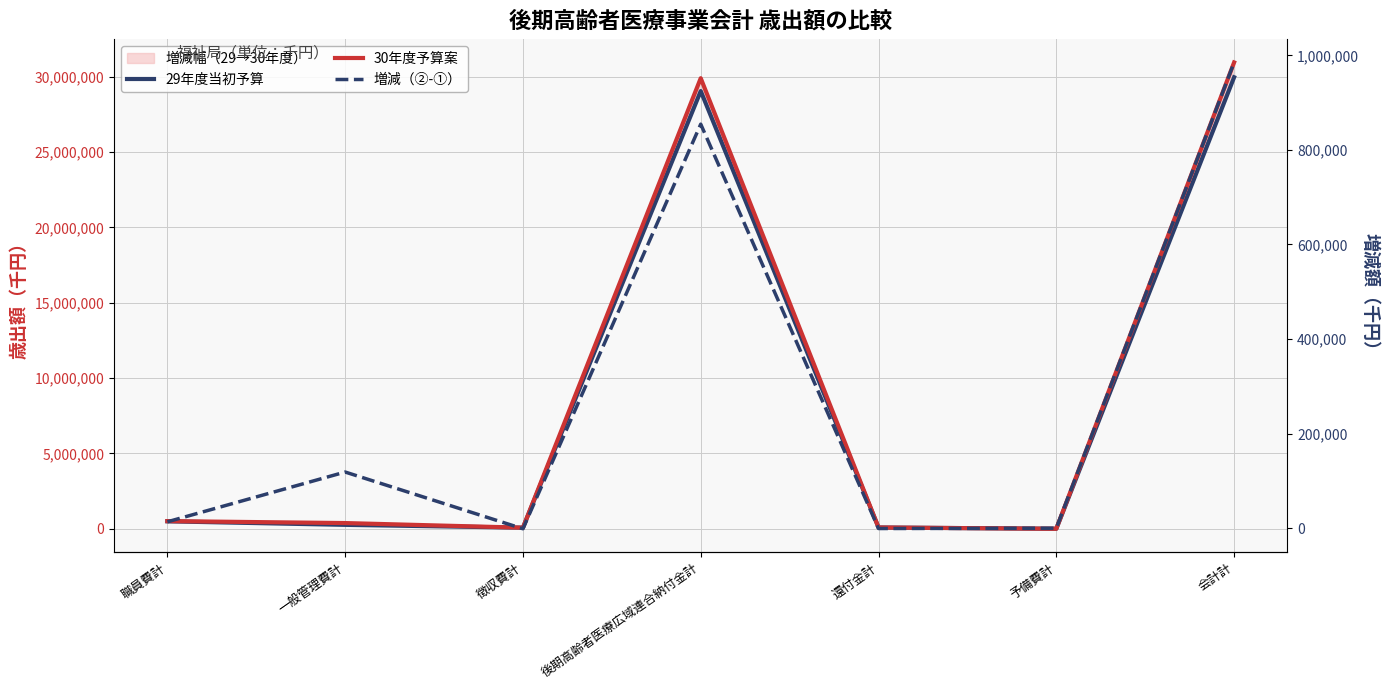

Reading left to right, transcribe all the data shown in this chart.

29年度当初予算: 職員費計=495961	一般管理費計=260785	徴収費計=73190	後期高齢者医療広域連合納付金計=29051231	還付金計=85468	予備費計=1000	会計計=29967635
30年度予算案: 職員費計=509518	一般管理費計=379600	徴収費計=72031	後期高齢者医療広域連合納付金計=29905699	還付金計=84822	予備費計=1000	会計計=30952670
増減（②-①）: 職員費計=13557	一般管理費計=118815	徴収費計=-1159	後期高齢者医療広域連合納付金計=854468	還付金計=-646	予備費計=0	会計計=985035